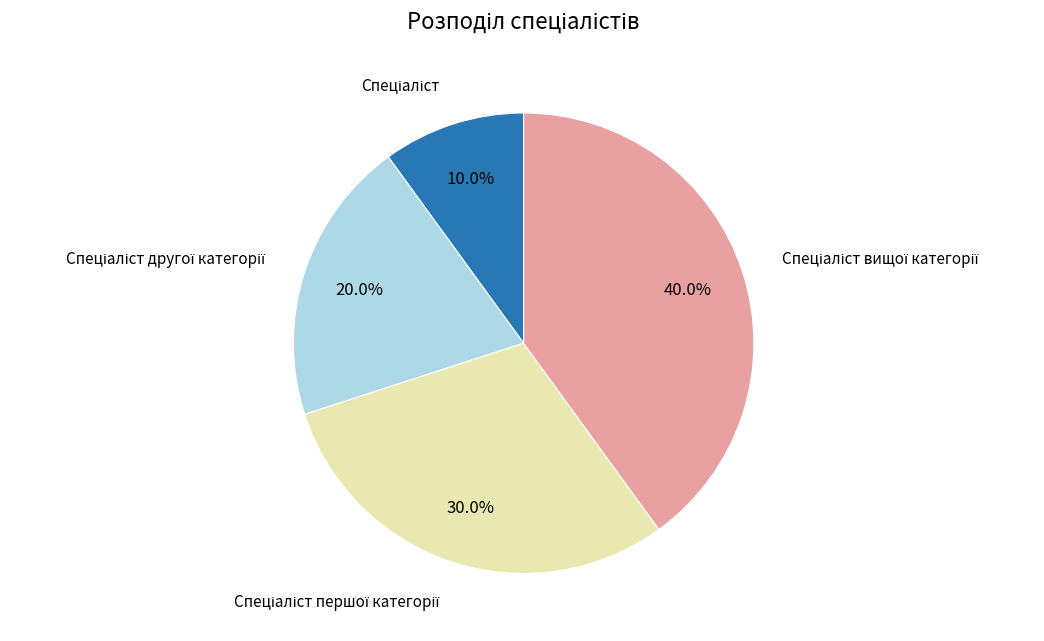

Is there a majority slice in this chart?

No